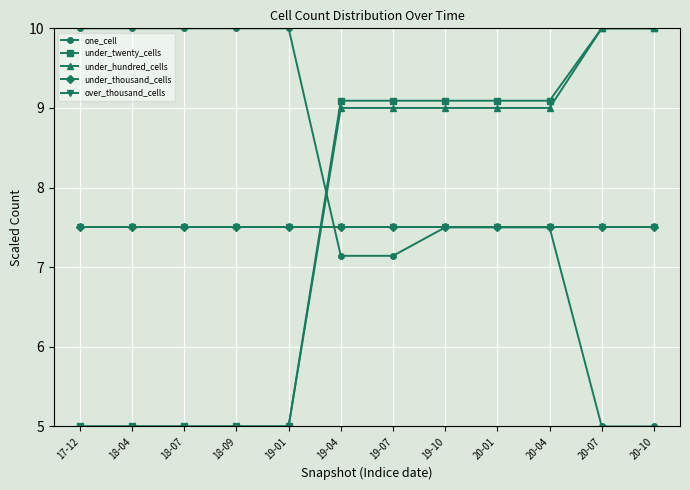

What is the sum of the under_twenty_cells values at 19-04 and 18-09?

14.1